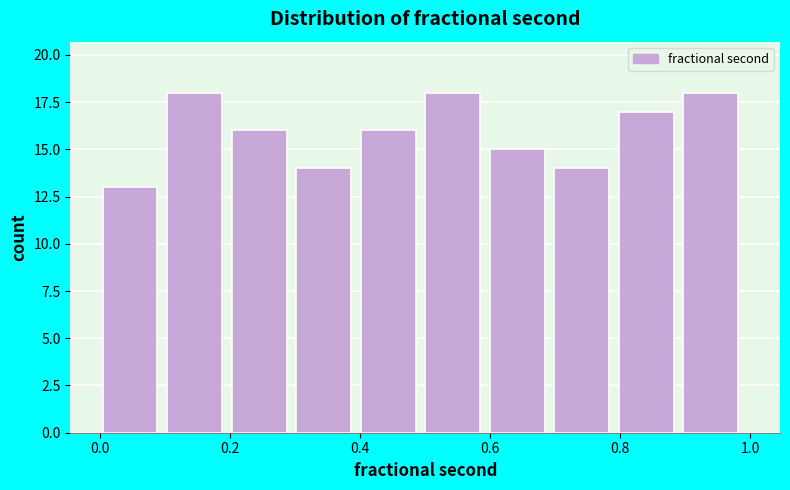

What is the height of the bar covering 0.5 to 0.6 on the x-axis? Neither the bar edges nor the heights are printed on the chart, so give them approximately, as read against the axes.

18